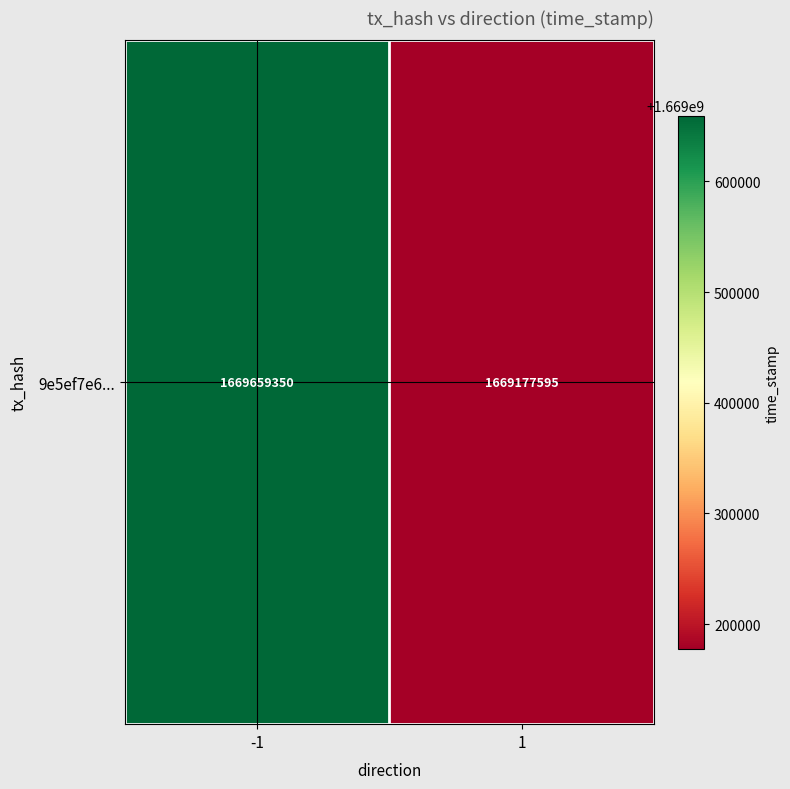

How many values are between 1669177595 and 1669659350?

2